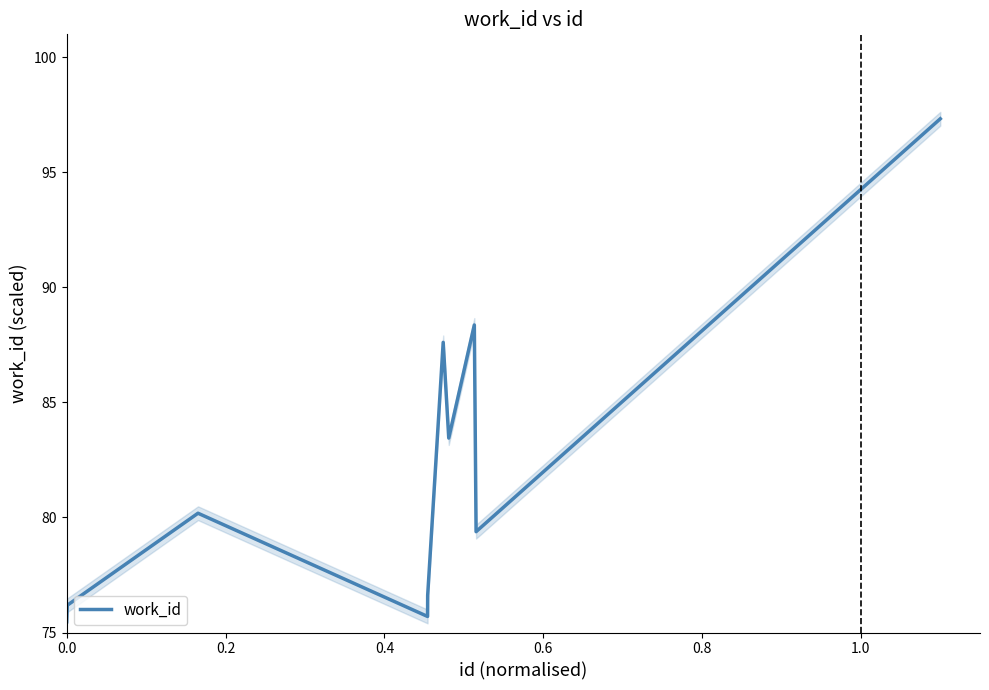

What is the highest value of the work_id series?

97.3